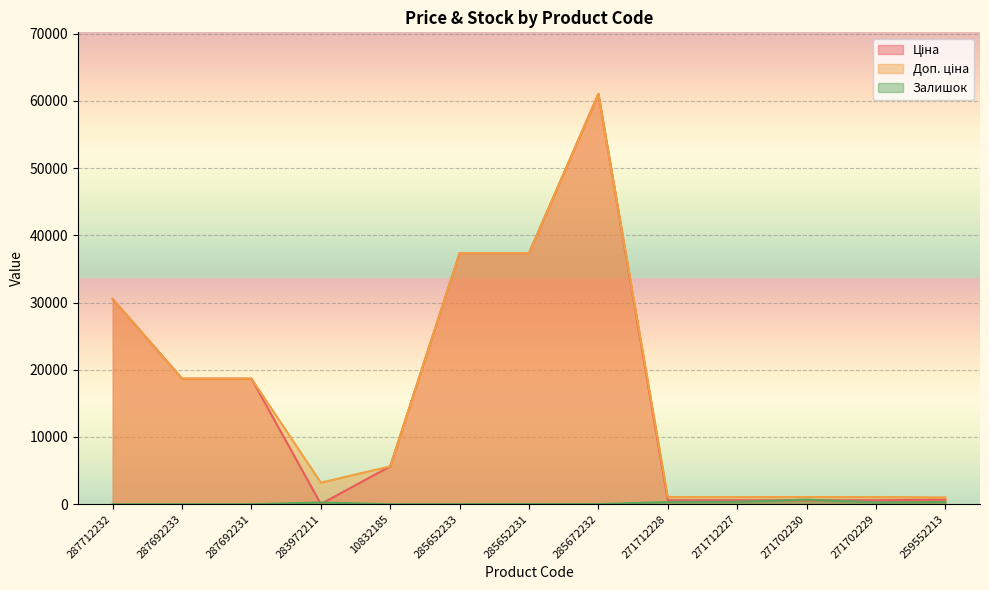

What is the sum of all Залишок values?

2298.0